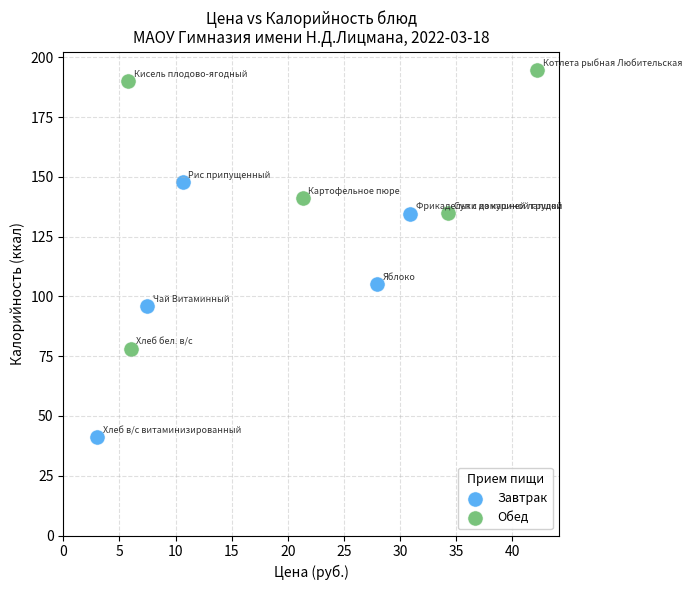

Which series has the largest Y range (max minus min)?

Обед